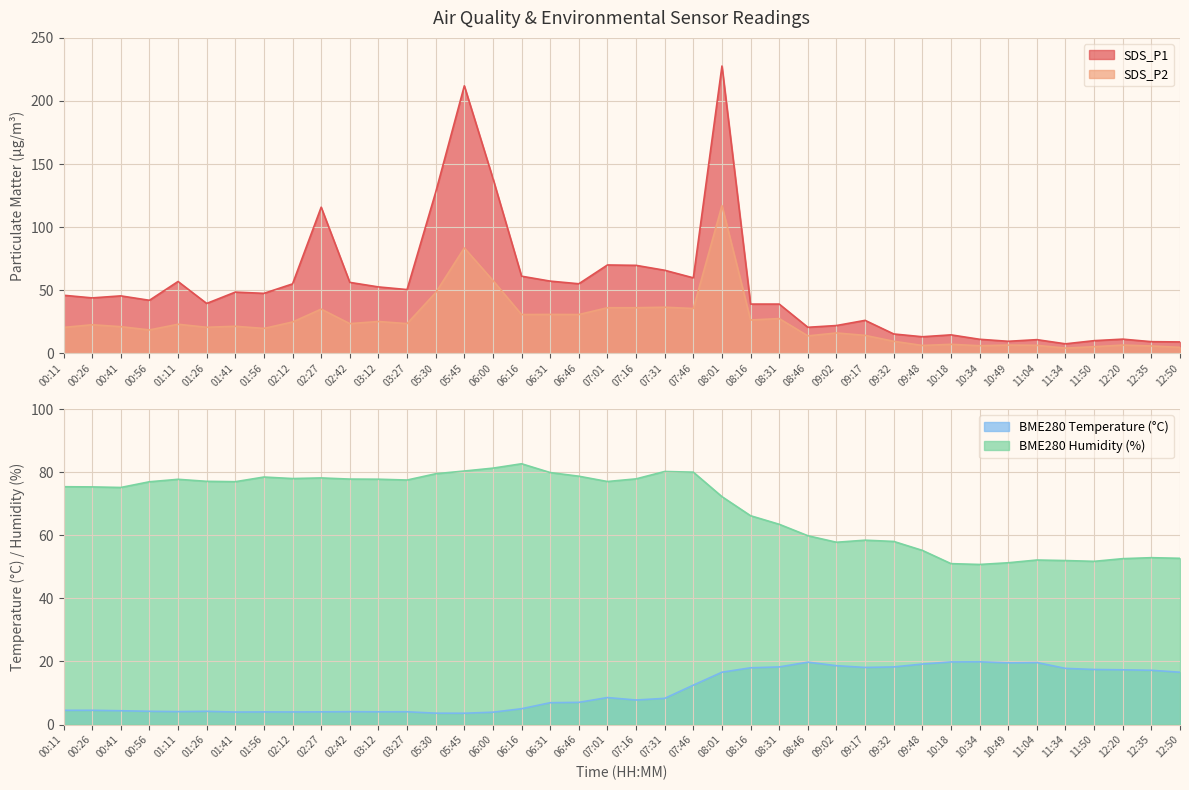

Which series has the largest range (max minus min)?

SDS_P1